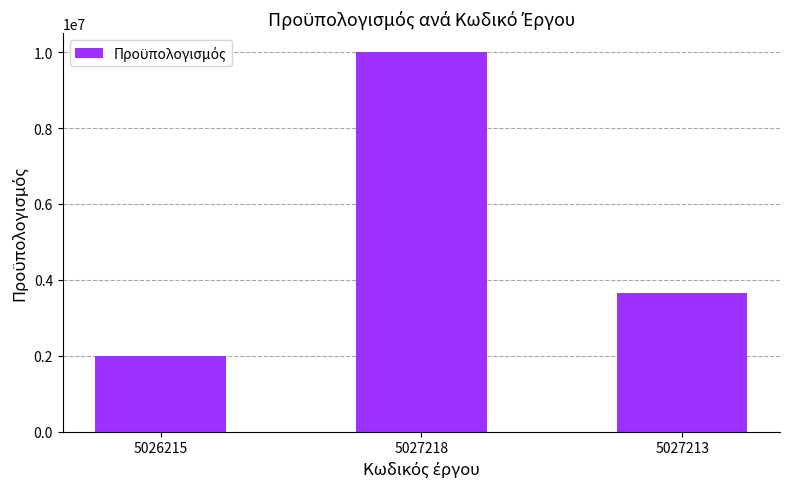

What is the smallest value displayed?

2000000